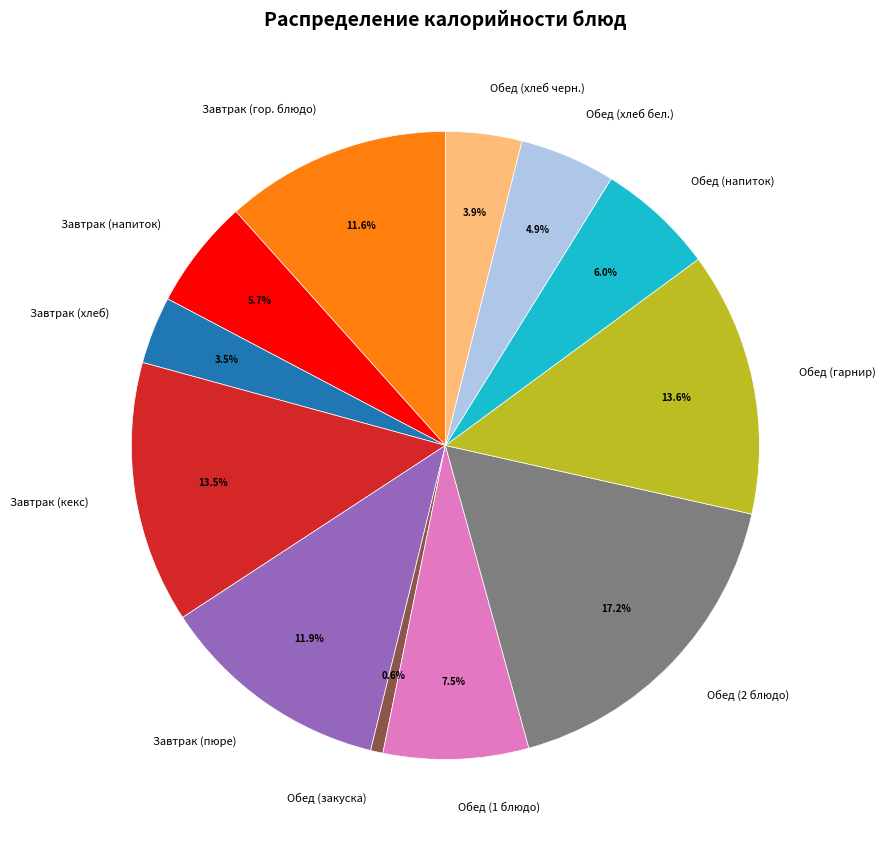

To the nearest percent, what is the difference between the largest and smallest slice percentages?

17%